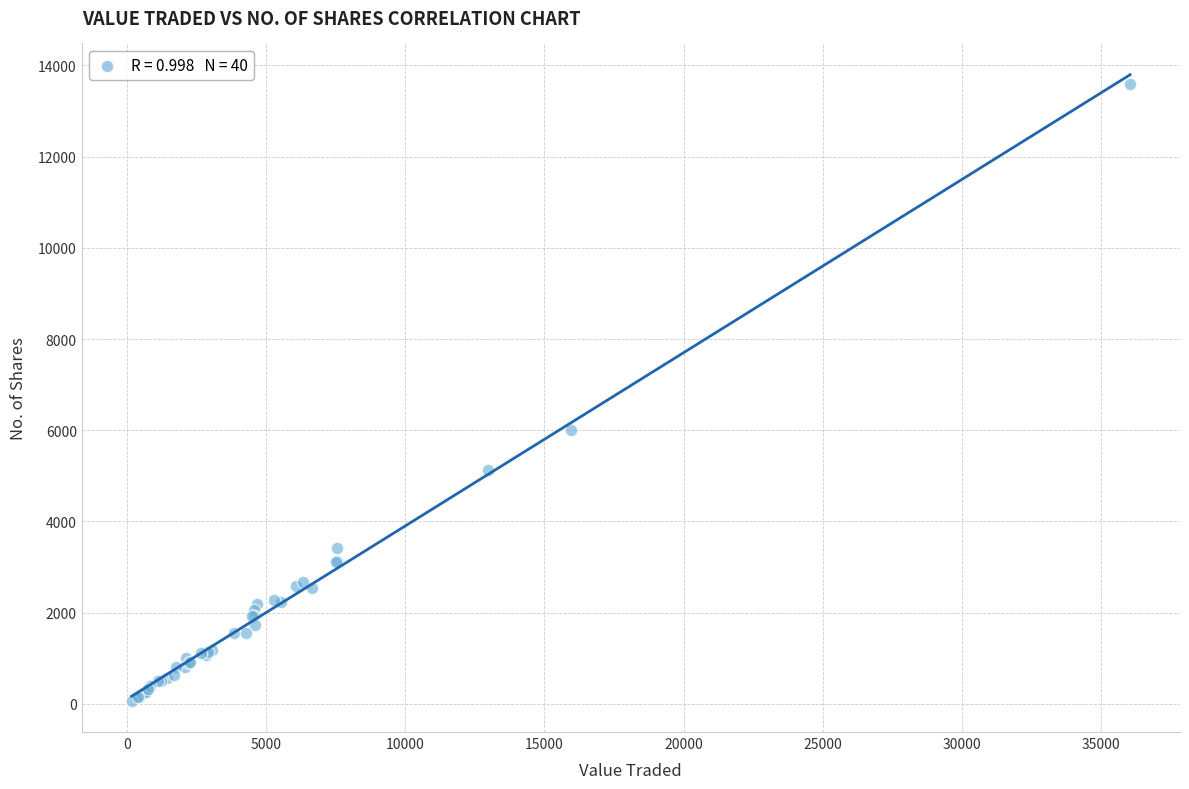

What Y value in the scatter plot is closest to 6832?

6005